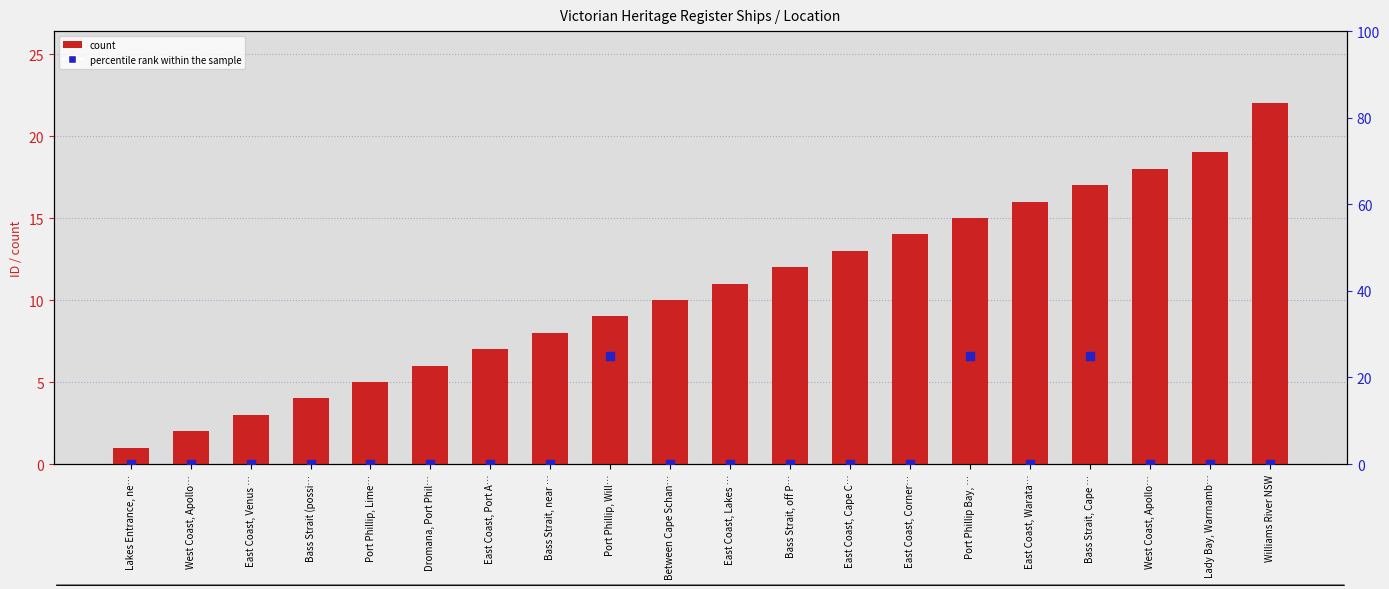

Which series has the largest total across all categories?

count